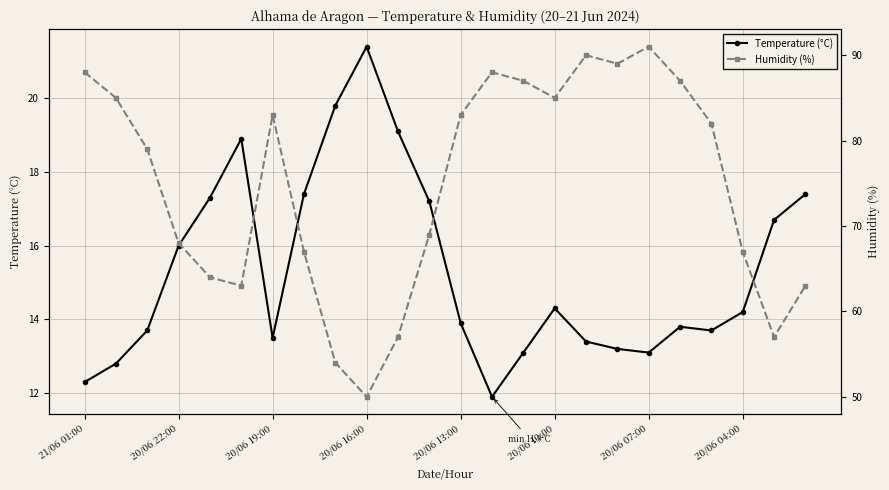

Reading left to right, list all the values displayed in this chart.

Temperature (°C): 12.3	12.8	13.7	16.0	17.3	18.9	13.5	17.4	19.8	21.4	19.1	17.2	13.9	11.9	13.1	14.3	13.4	13.2	13.1	13.8	13.7	14.2	16.7	17.4
Humidity (%): 88.0	85.0	79.0	68.0	64.0	63.0	83.0	67.0	54.0	50.0	57.0	69.0	83.0	88.0	87.0	85.0	90.0	89.0	91.0	87.0	82.0	67.0	57.0	63.0